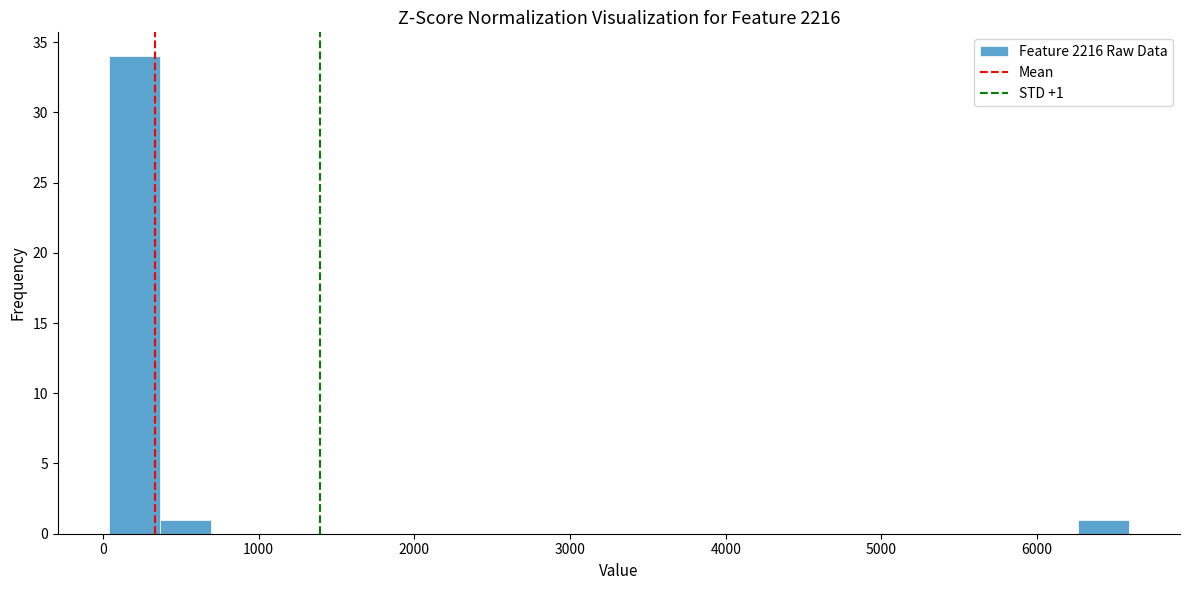

Around what value on the x-axis is the tallest bar? Give the approximate position of its centre, as read against the axis.

200